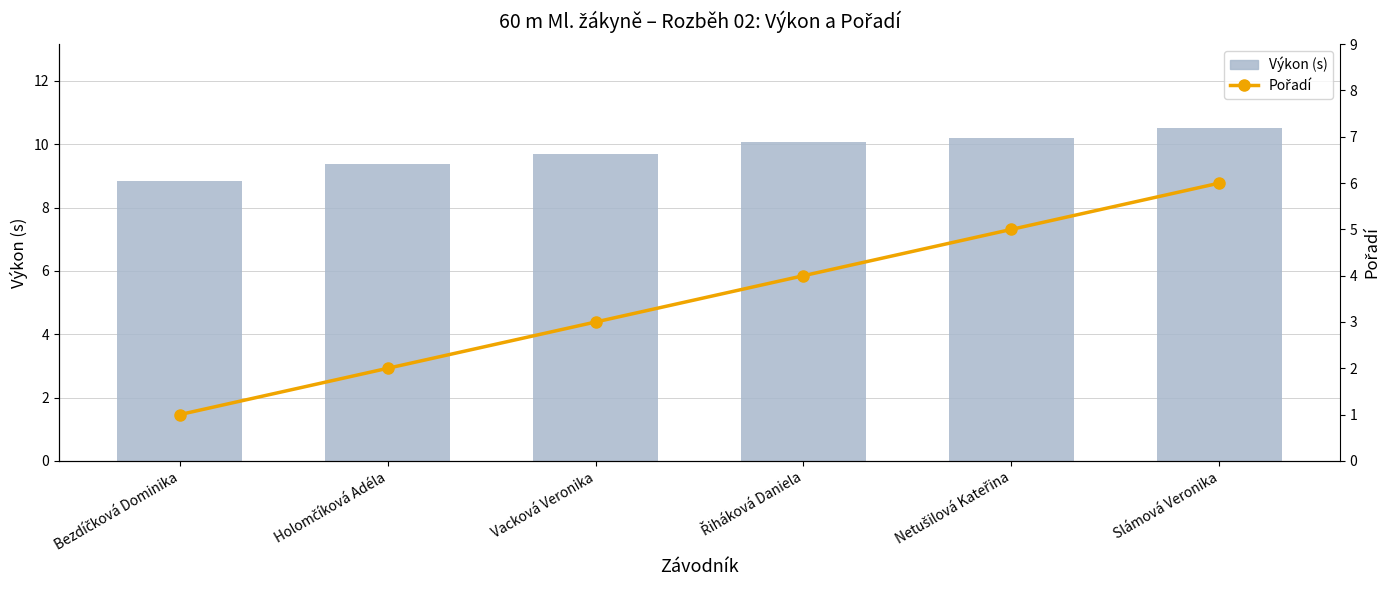

At which label is Výkon (s) closest to 9?

Bezdíčková Dominika